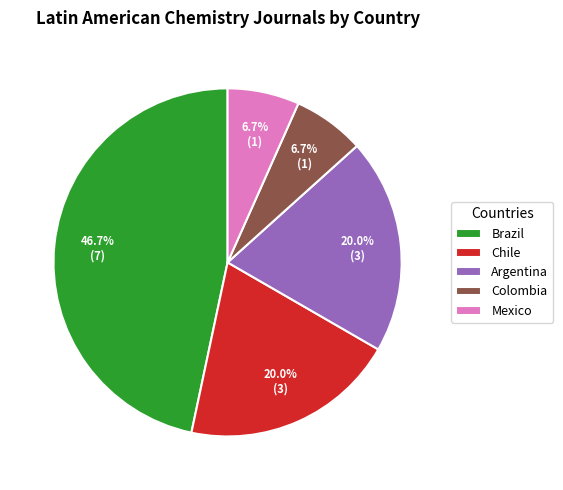

To the nearest percent, what is the difference between the largest and smallest slice percentages?

40%